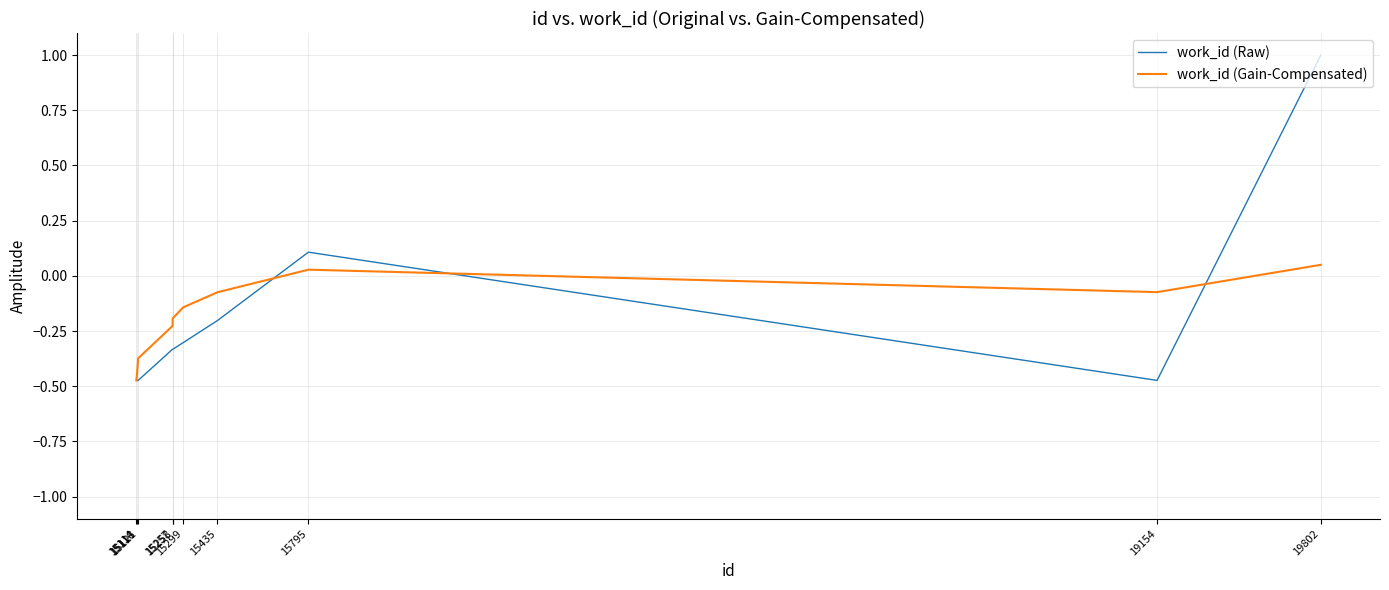

What is the greatest value displayed?

1.0